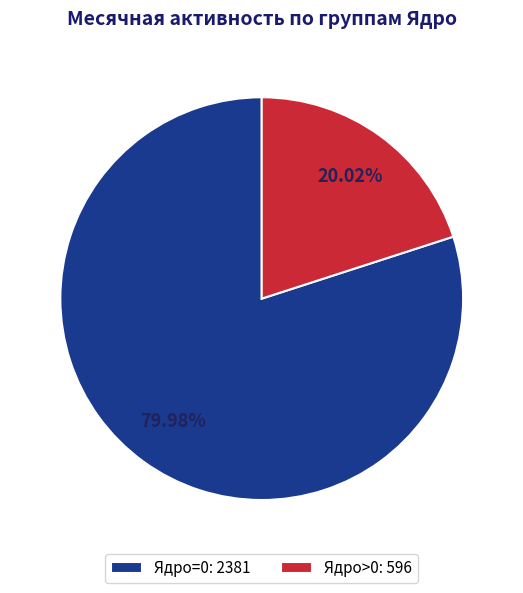

Is there any slice that represents more than half of the pie?

Yes